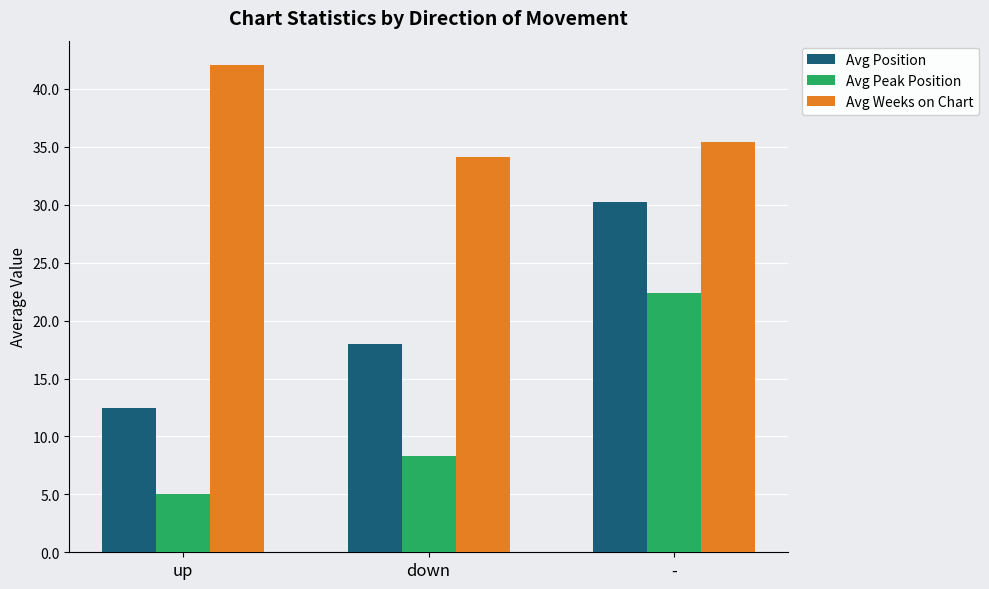

Reading left to right, what are all the values shown in this chart?

Avg Position: up=12.5	down=18.0	-=30.2
Avg Peak Position: up=5.1	down=8.3	-=22.4
Avg Weeks on Chart: up=42.1	down=34.1	-=35.4